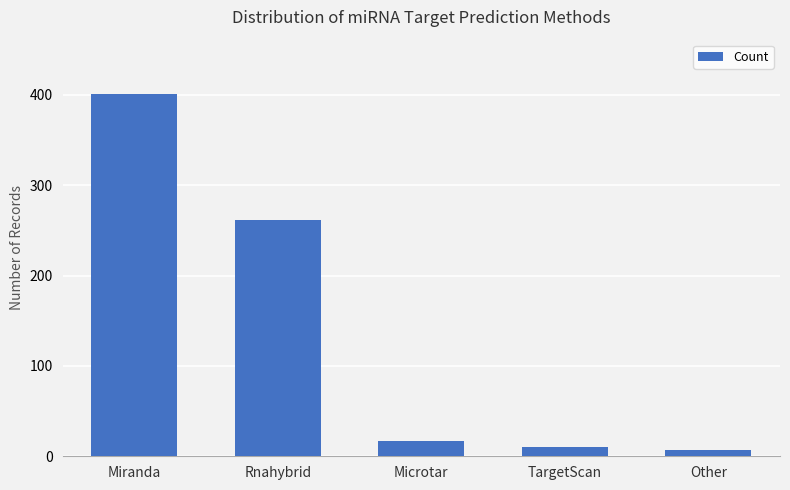

How many values are below 17?

2